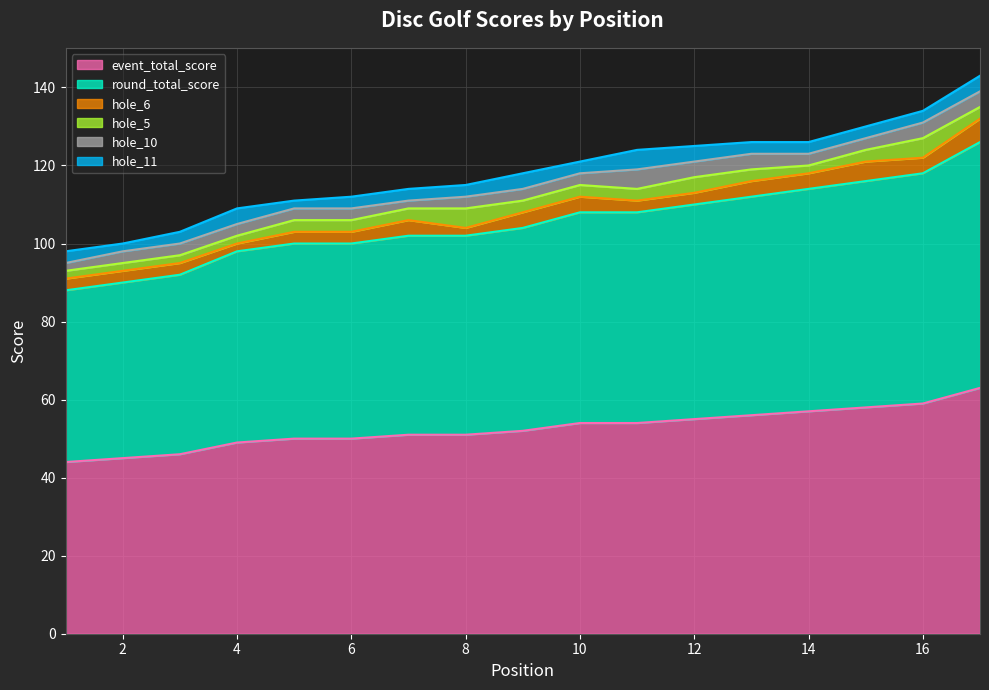

What is the difference between the highest and lowest values at 3?

44